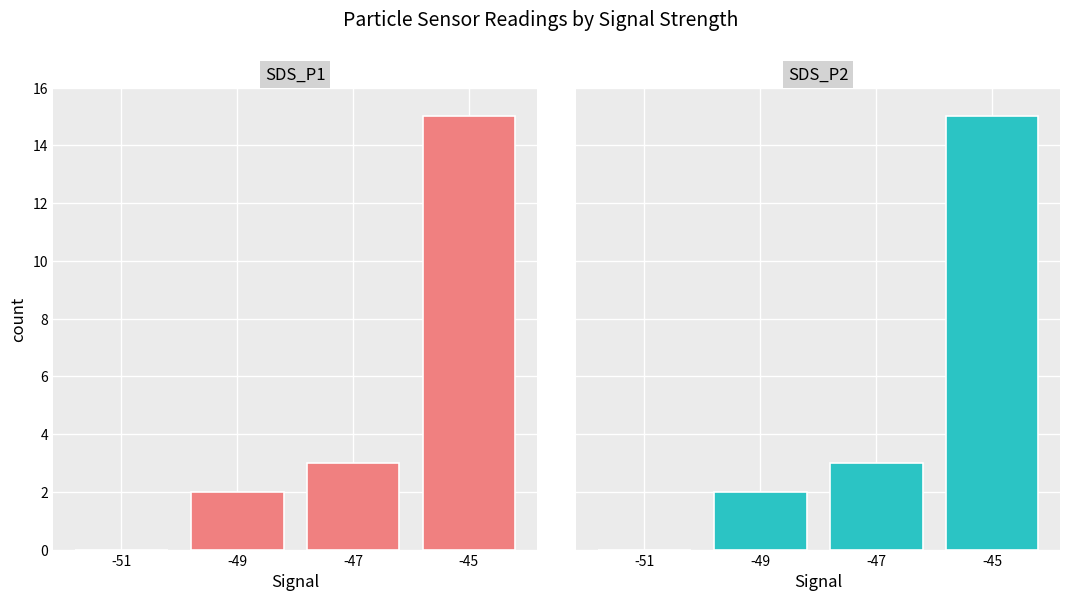

Reading left to right, list all the values displayed in this chart.

SDS_P1: -51=0	-49=2	-47=3	-45=15
SDS_P2: -51=0	-49=2	-47=3	-45=15